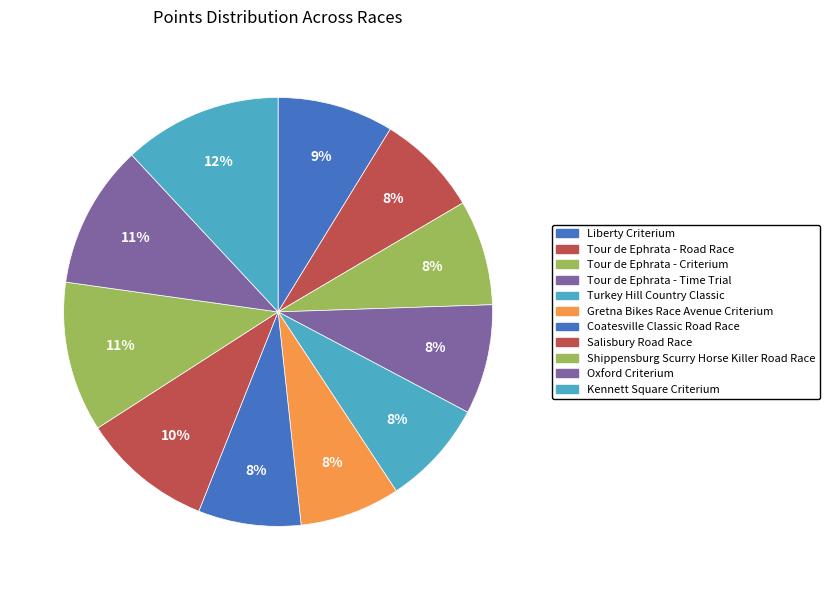

To the nearest percent, what percentage of the pie is Kennett Square Criterium?

12%